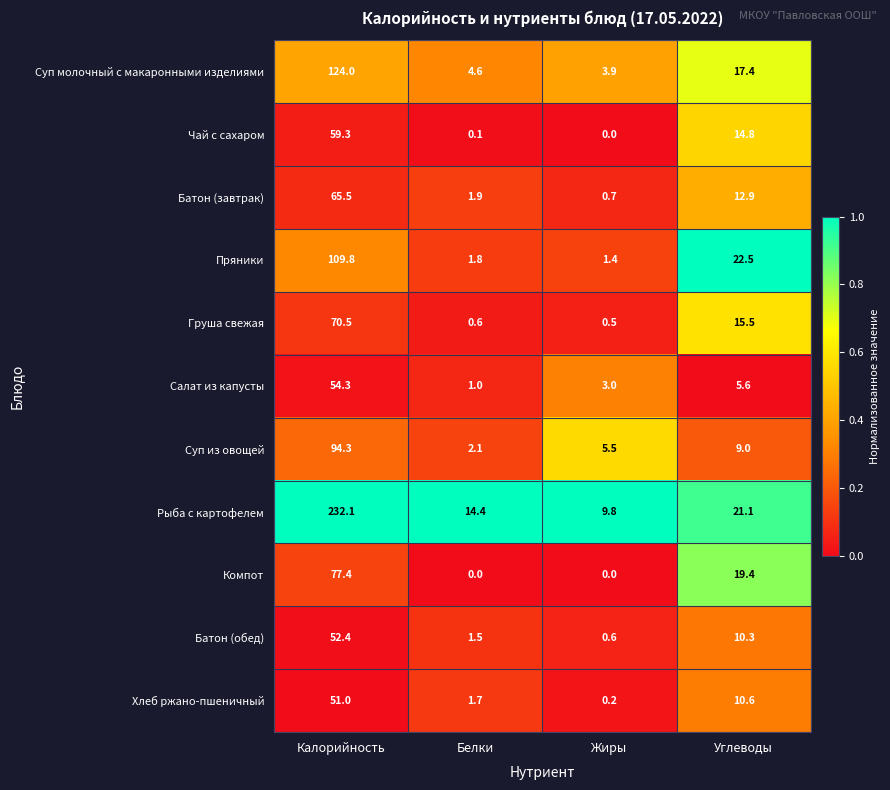

The Суп молочный с макаронными изделиями series shows 27.3 at Углеводы. True or false?

False